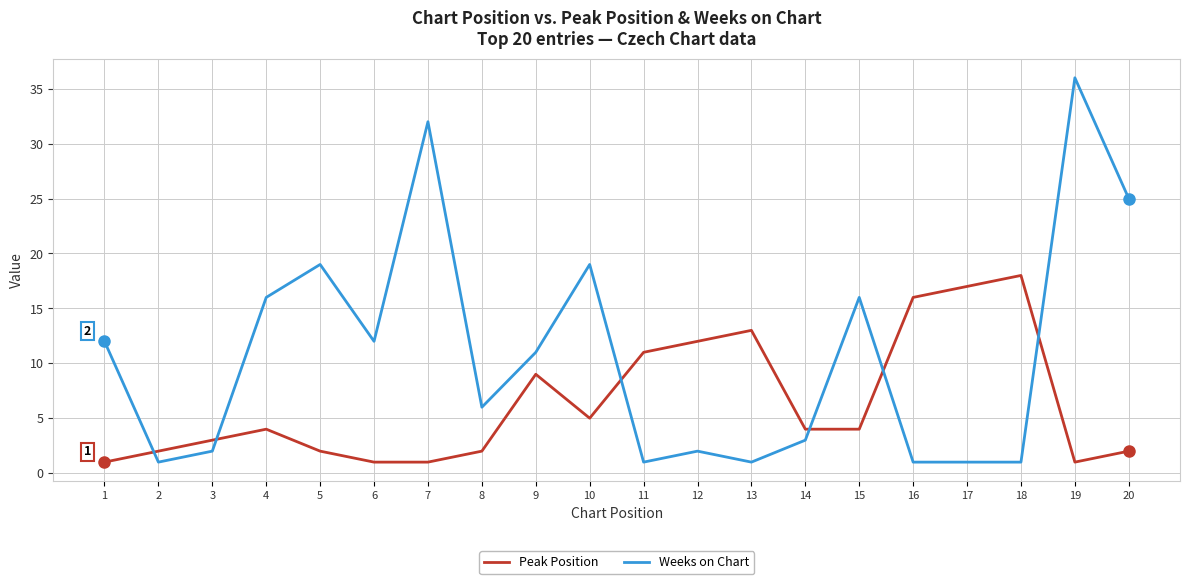

Reading right to left, what are all the values shown in this chart?

Peak Position: 2	1	18	17	16	4	4	13	12	11	5	9	2	1	1	2	4	3	2	1
Weeks on Chart: 25	36	1	1	1	16	3	1	2	1	19	11	6	32	12	19	16	2	1	12